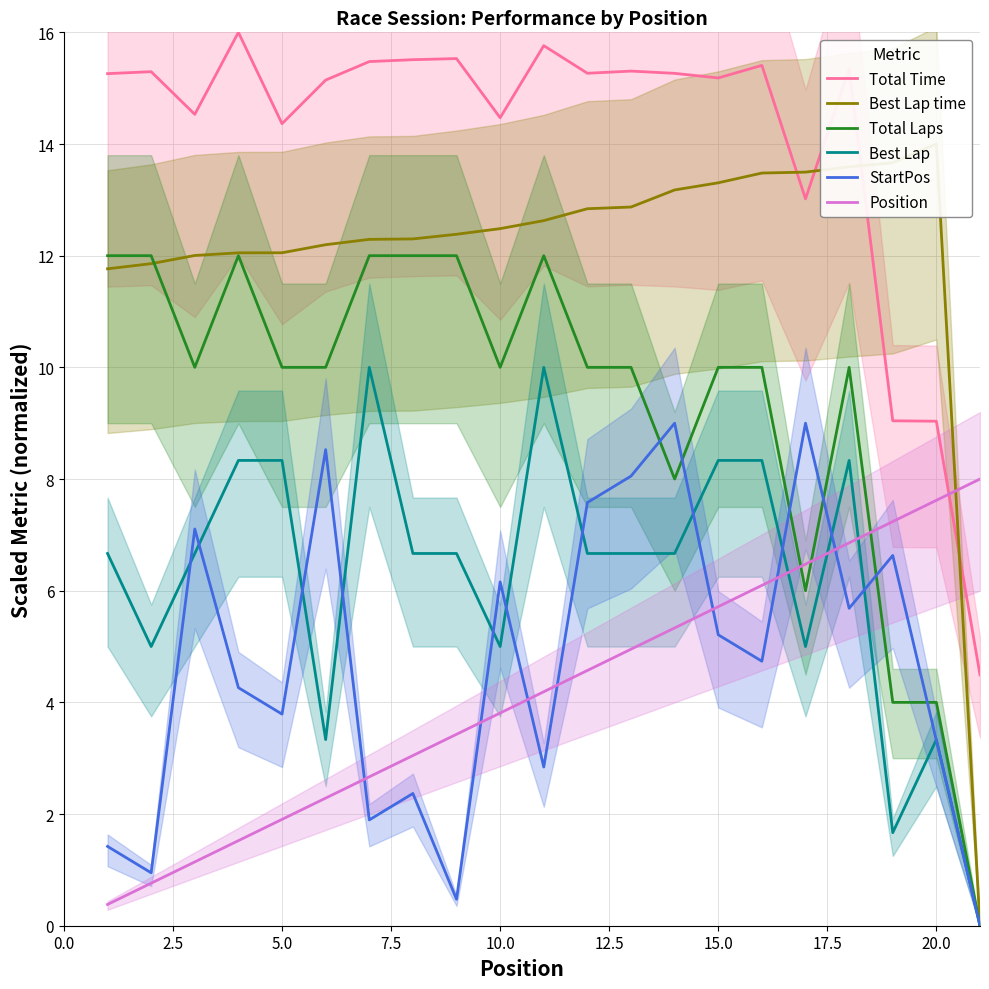

True or false: Best Lap and Total Laps cross at least once.

False